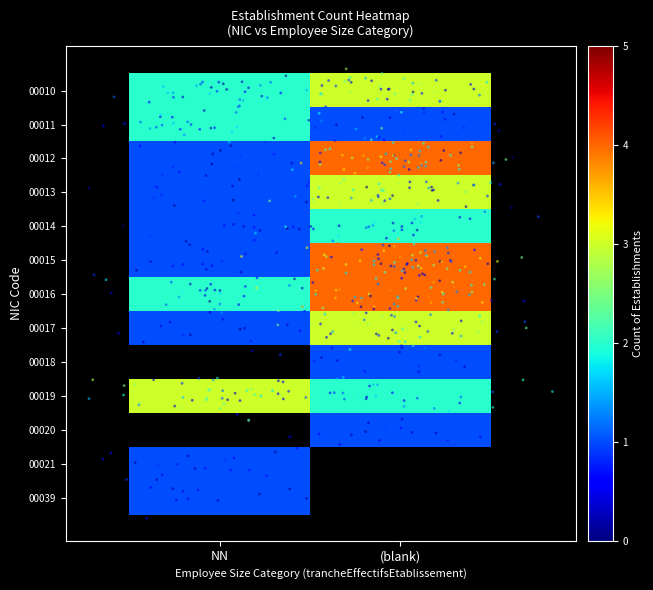

What is the lowest value of the 00014 series?

1.0